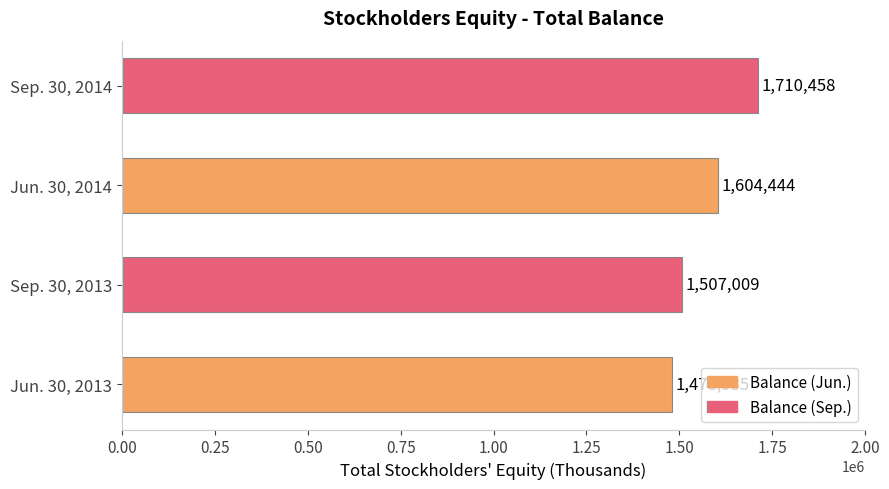

Approximately how many times larger is the value at Sep. 30, 2014 compared to Jun. 30, 2013?

1.2